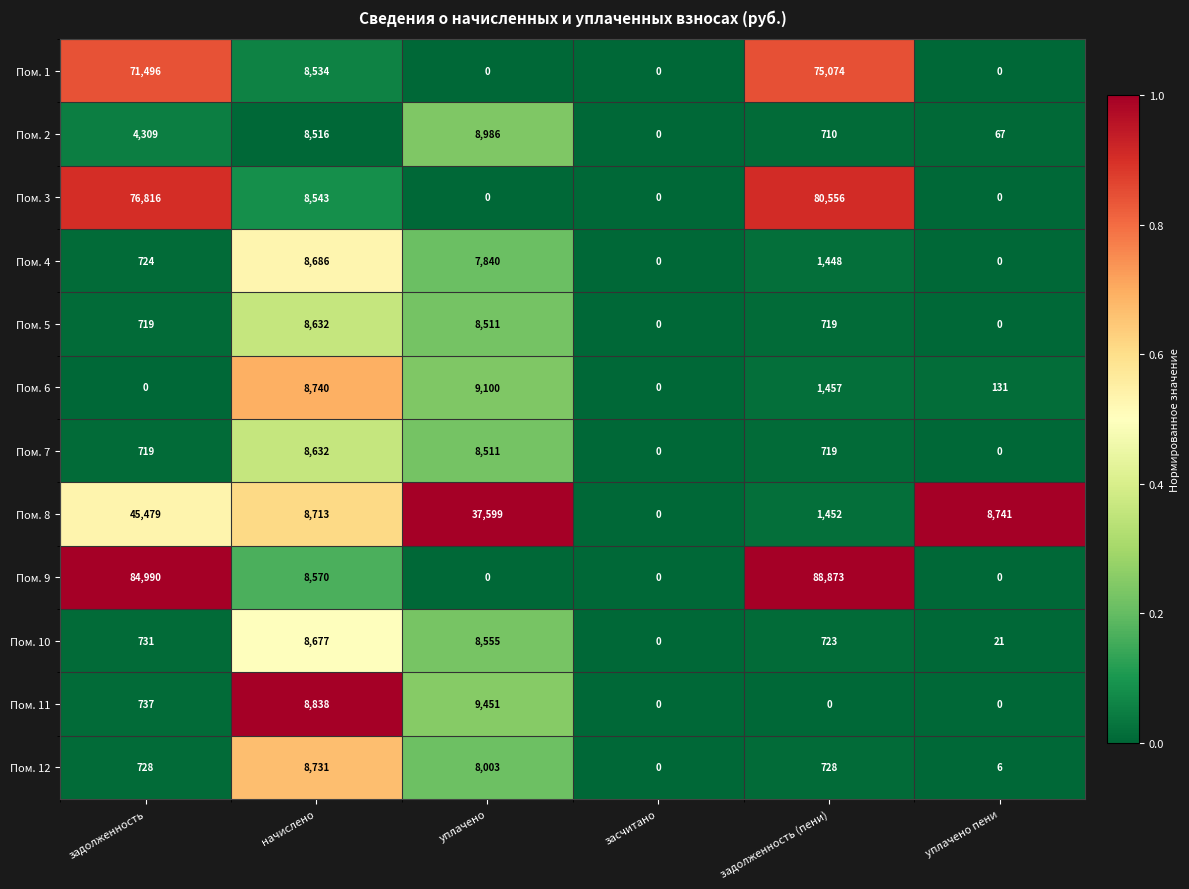

At how many categories does at least one series exceed 13730?

3